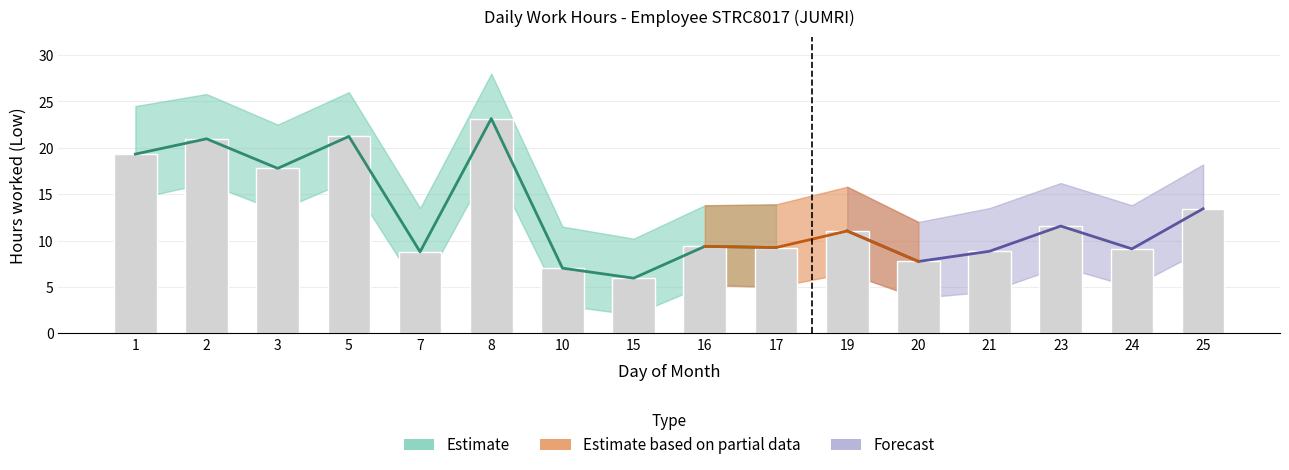

List the labels in order of value, largest first.

8, 5, 2, 1, 3, 25, 23, 19, 16, 17, 24, 21, 7, 20, 10, 15